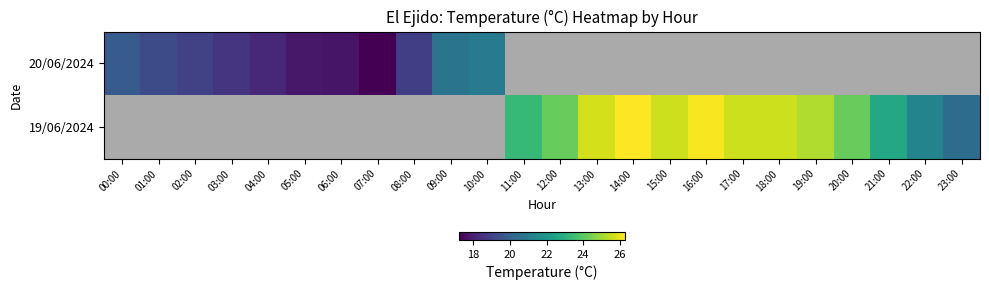

The value of 19/06/2024 at 23:00 is 26.7. True or false?

False